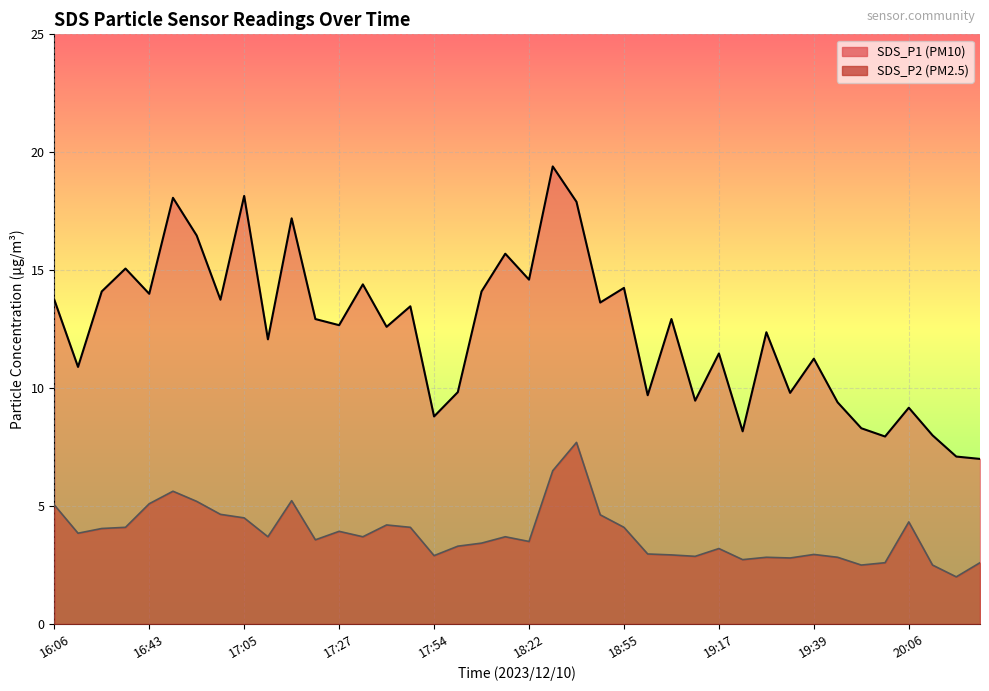

What is the minimum value shown in the chart?

2.0